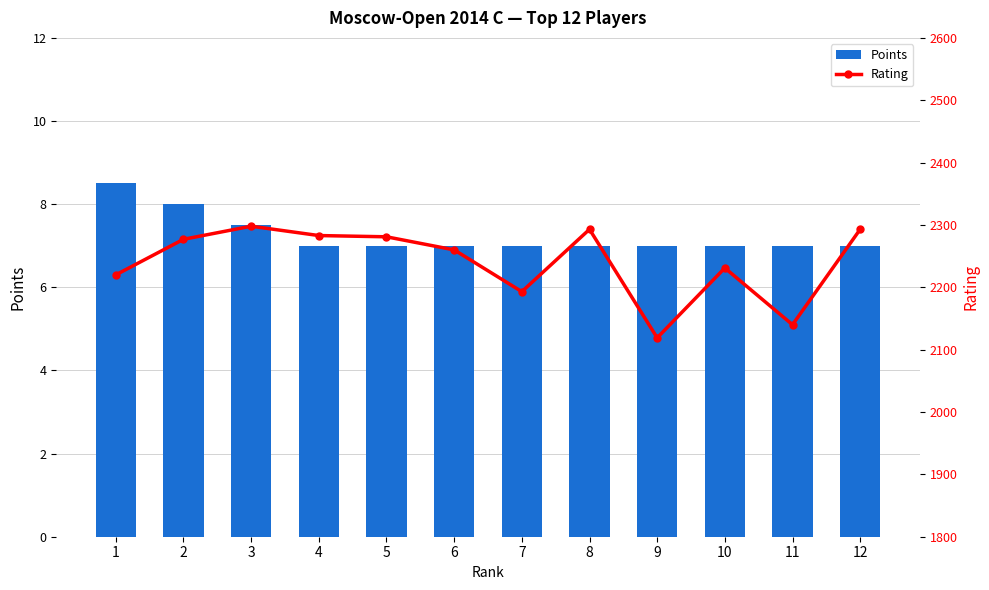

At which category is the sum across all series the highest?

3